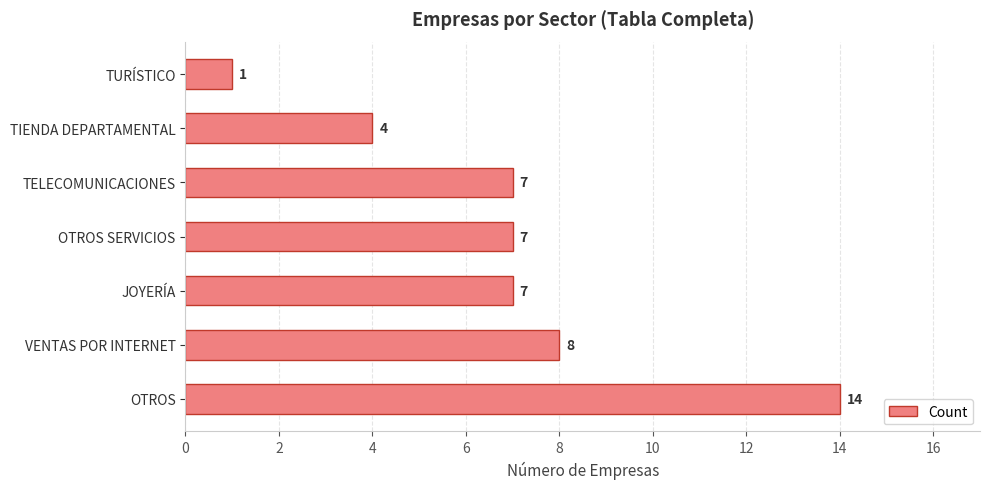

What is the difference between the maximum and second lowest values?

10